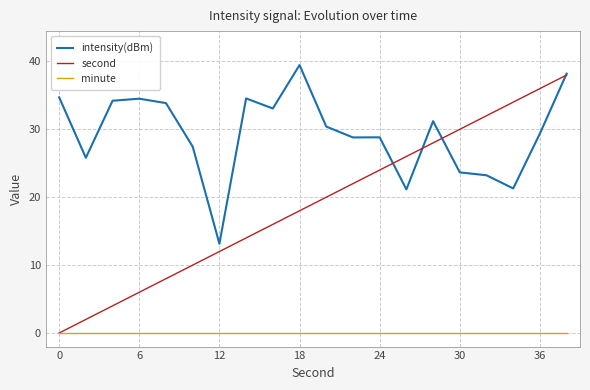

Rank the series by their average value, from lowest to highest.

minute, second, intensity(dBm)